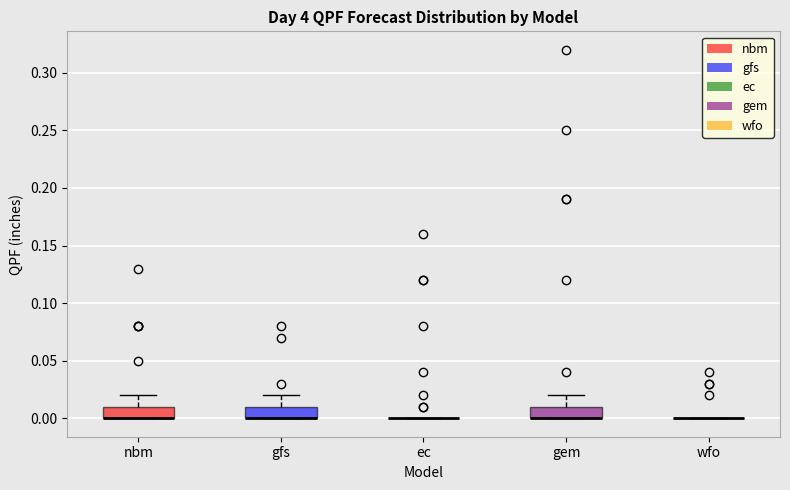

Where is the upper edge of the box for nbm on the y-axis? The values are not printed on the chart, so give them approximately, as read against the axis.

0.01